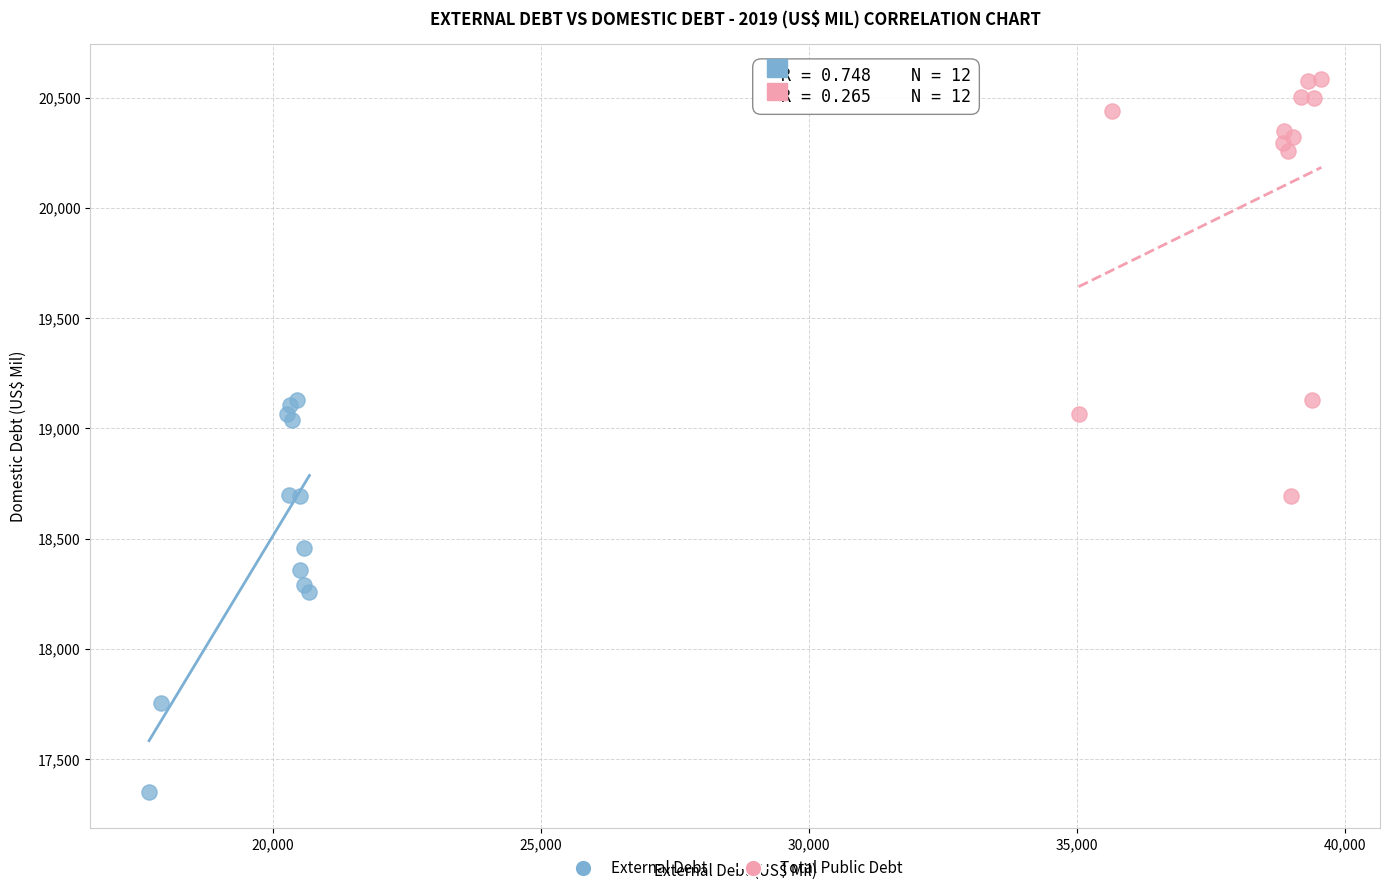

Which series reaches the minimum Y coordinate?

External Debt